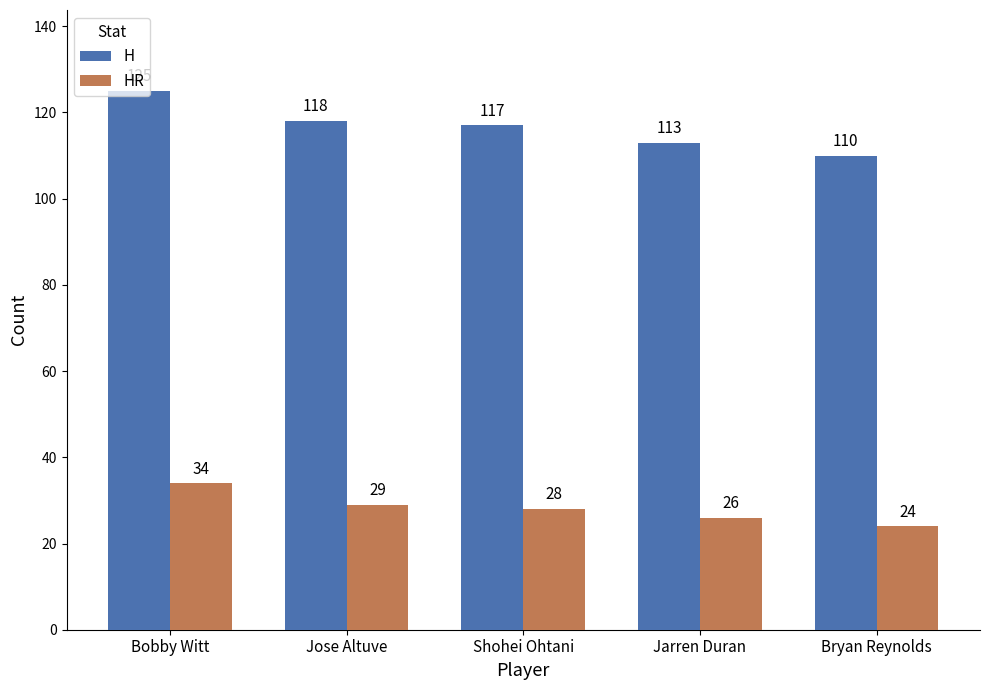

How many data points in HR are less than 28?

2